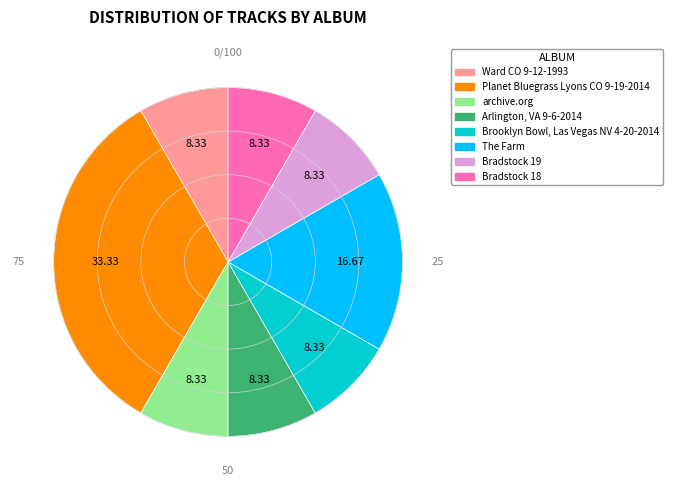

Is there a majority slice in this chart?

No